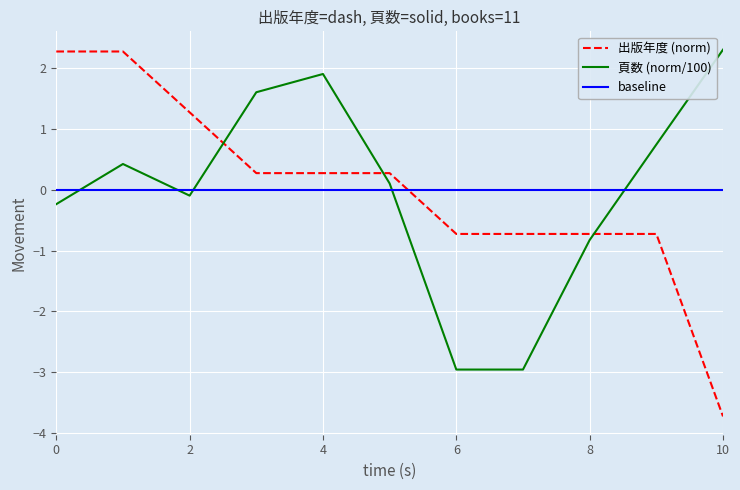

How many intersections are there between 出版年度 (norm) and baseline?

1